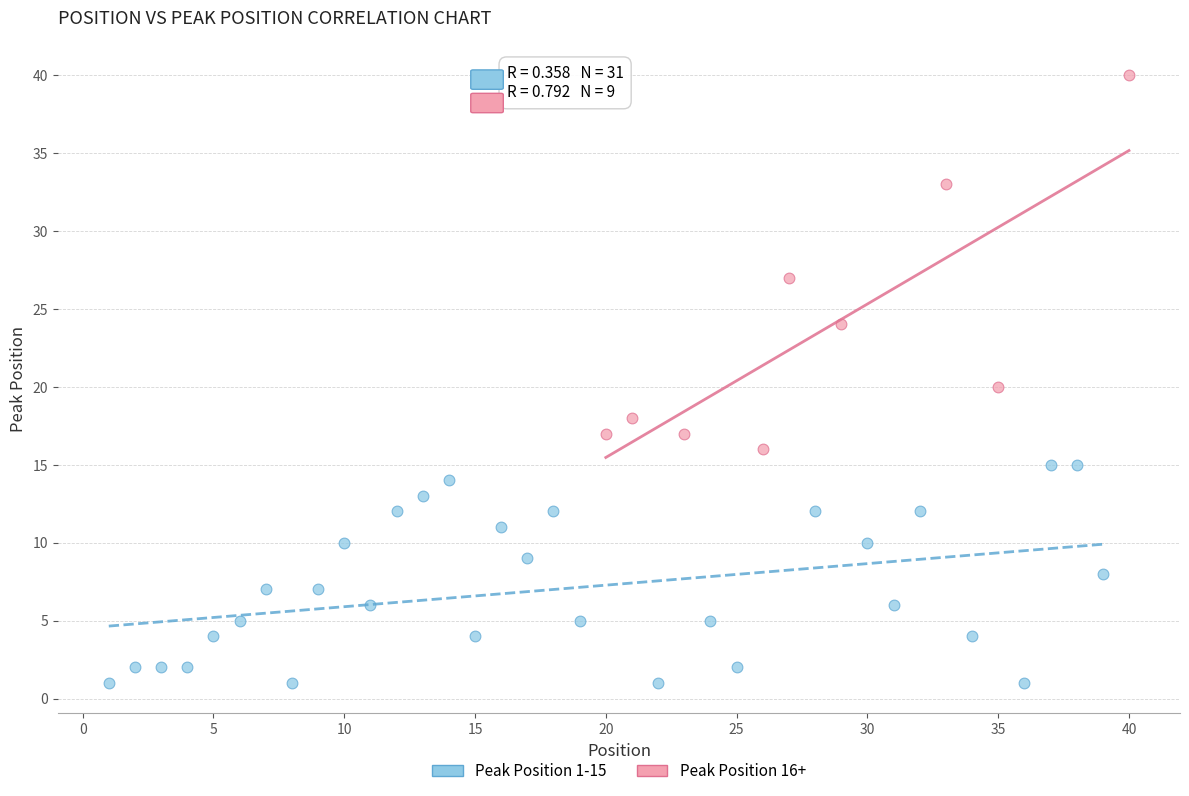

What are all the series names shown in the legend?

Peak Position 1-15, Peak Position 16+